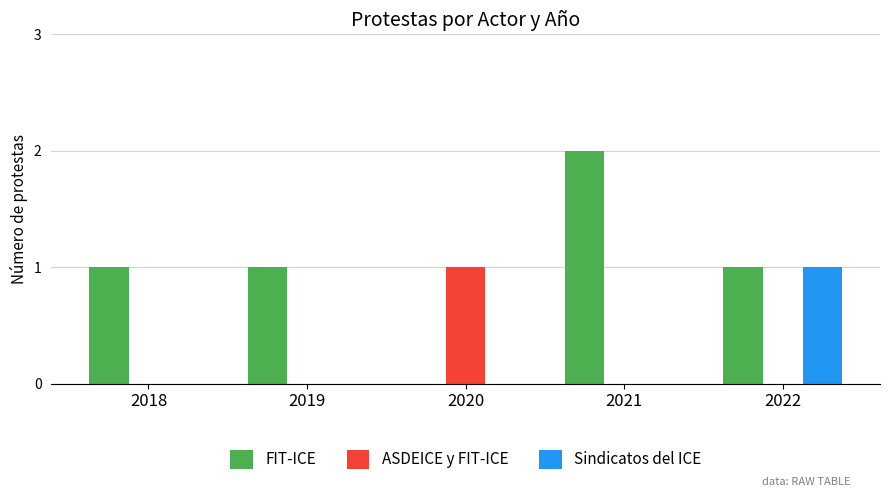

The value of Sindicatos del ICE at 2019 is 0. True or false?

True